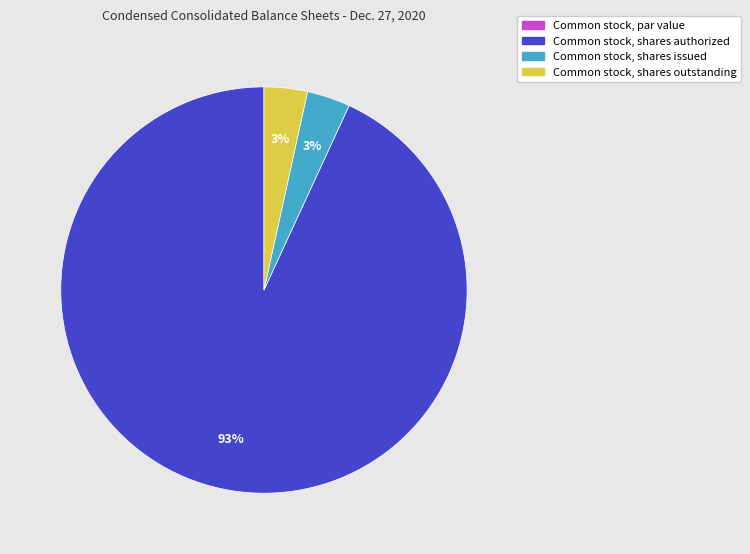

Is there a majority slice in this chart?

Yes